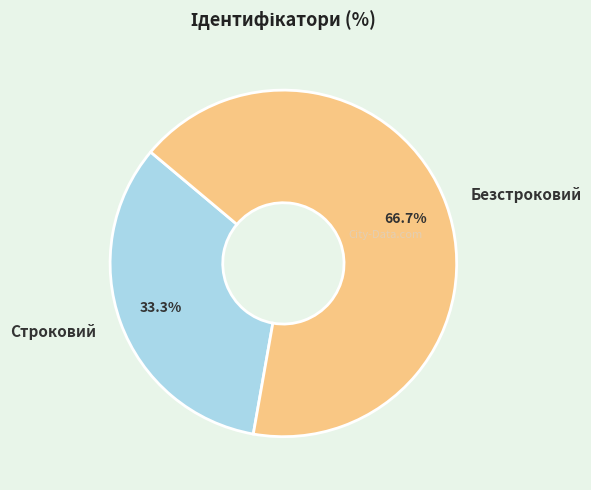

Which slice is the largest?

Безстроковий